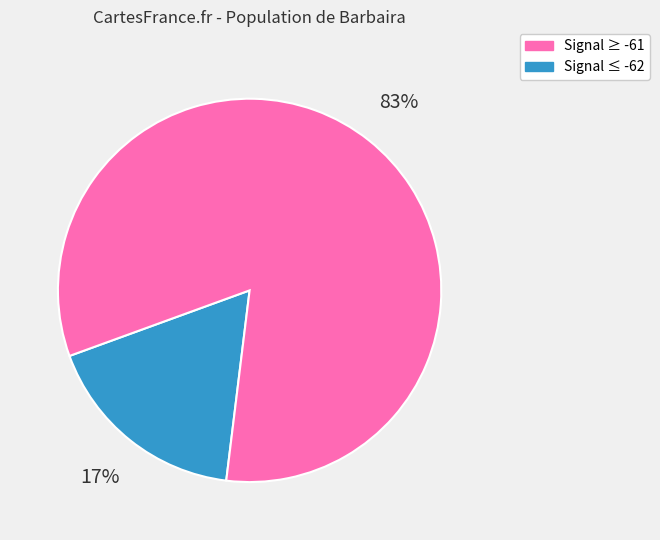

How many segments does this pie chart have?

2